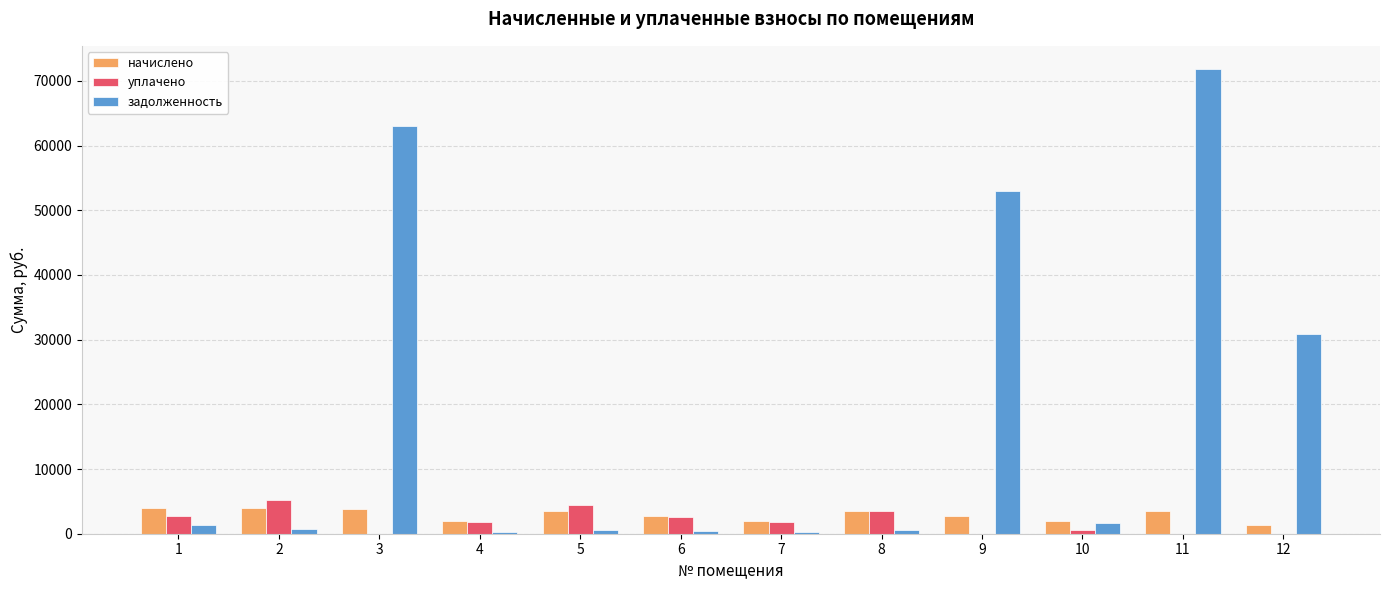

The задолженность series shows 1346.7 at 1. True or false?

True